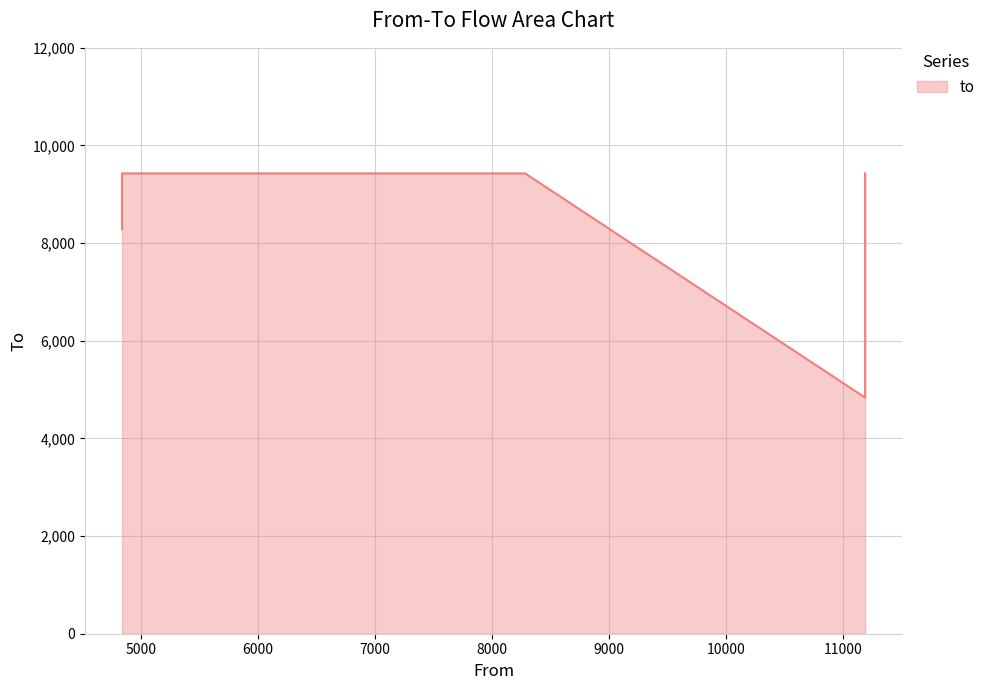

The value at 11187 is 4837. True or false?

True